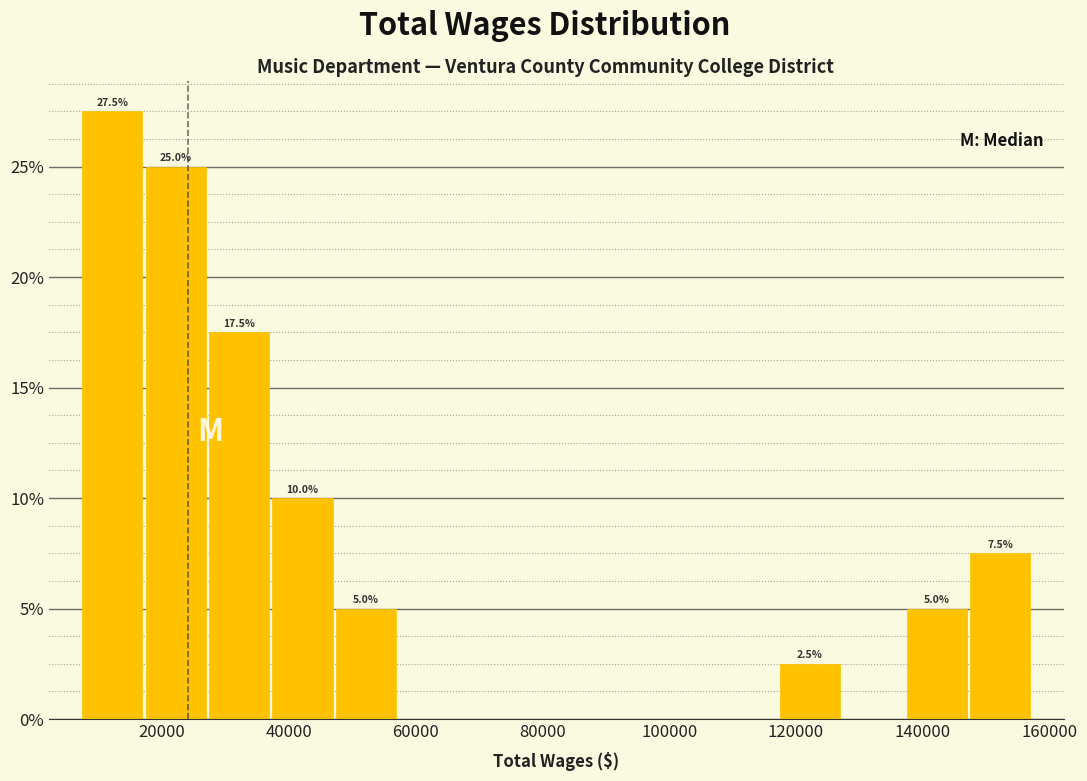

Which range on the x-axis has the tallest bar?

8000 to 18000